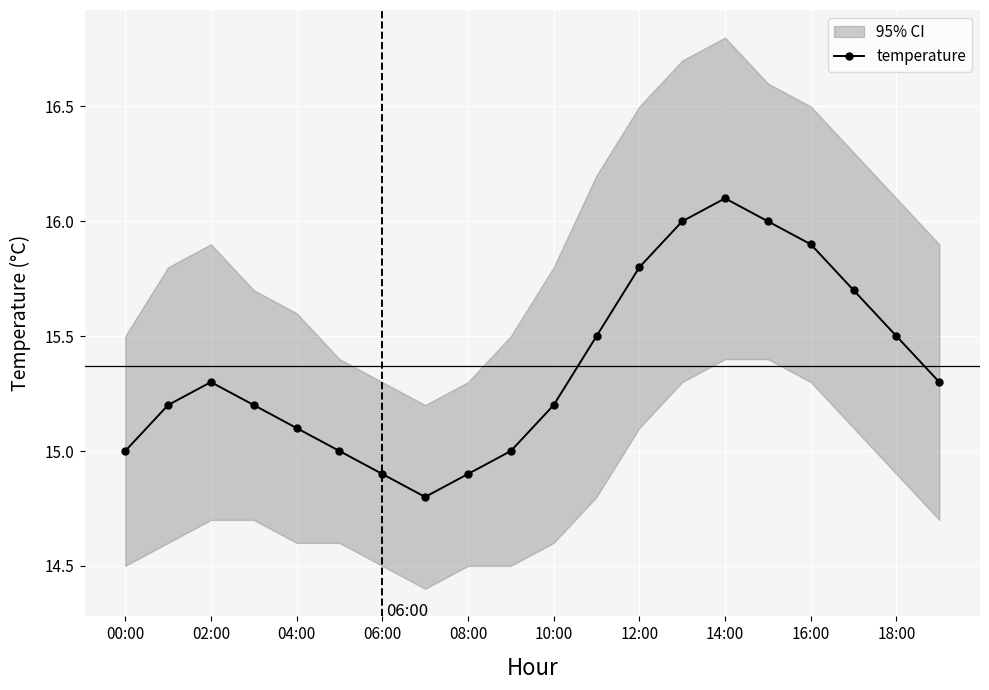

What is the difference between the second highest and minimum values?

1.2